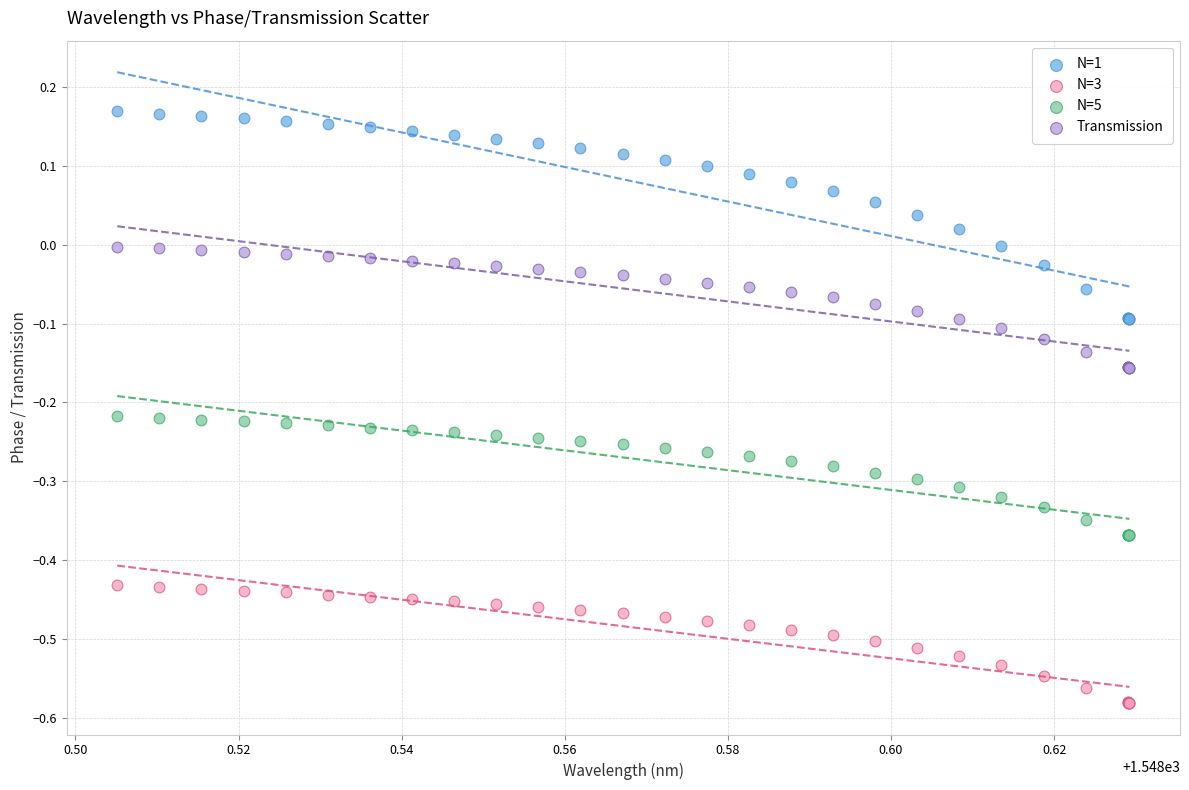

Which series contains the highest Y value?

N=1